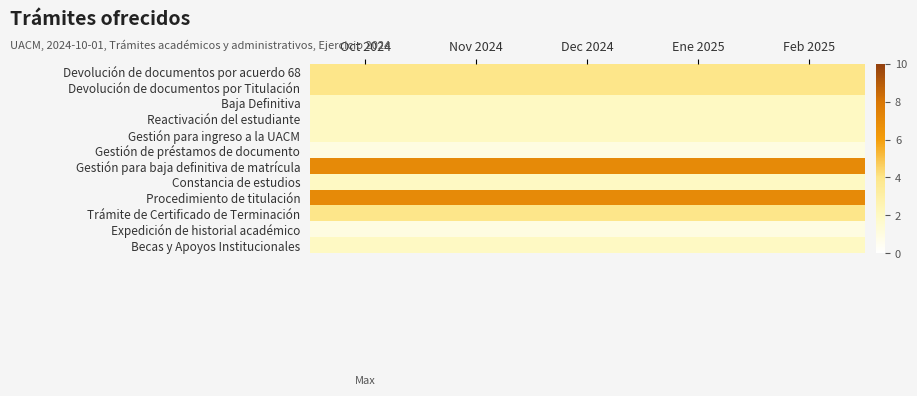

Count the number of categories in the chart.

5